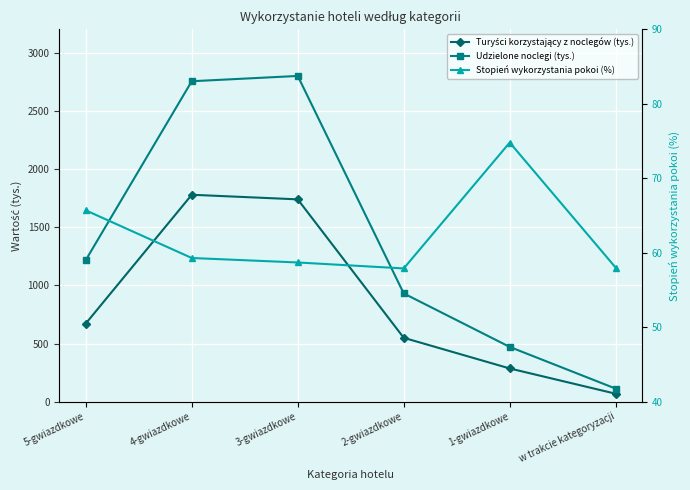

Which has a higher value, 3-gwiazdkowe or 2-gwiazdkowe?

3-gwiazdkowe